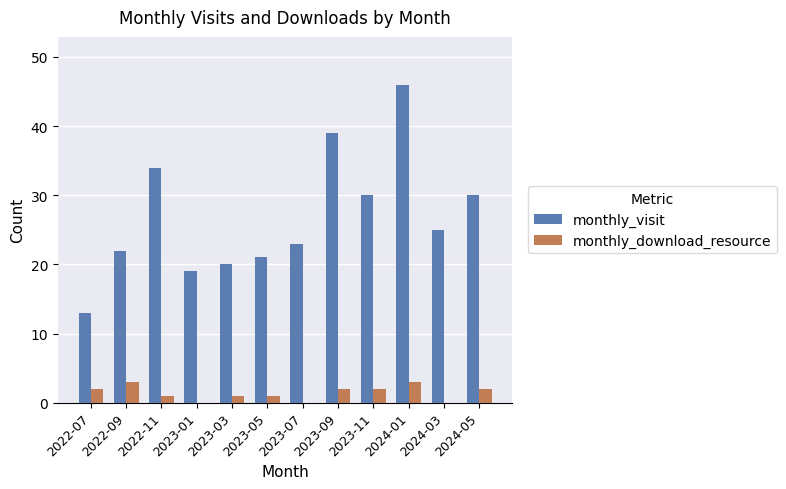

What is the difference between the monthly_download_resource values at 2023-09 and 2024-01?

1